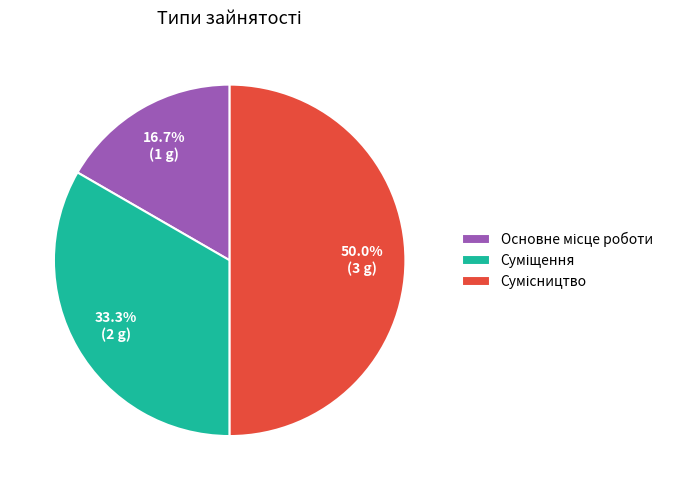

How many slices are in this pie chart?

3